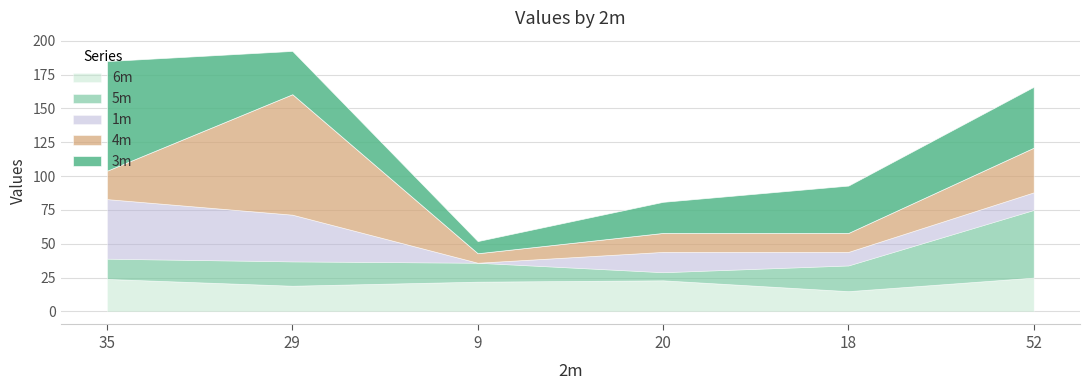

Reading right to left, transcribe all the data shown in this chart.

3m: 45.0	35.0	23.0	9.0	32.0	81.0
5m: 50.0	19.0	6.0	14.0	18.0	15.0
6m: 25.0	15.0	23.0	22.0	19.0	24.0
4m: 33.0	14.0	14.0	7.0	89.0	21.0
1m: 13.0	10.0	15.0	0.0	34.5	44.0